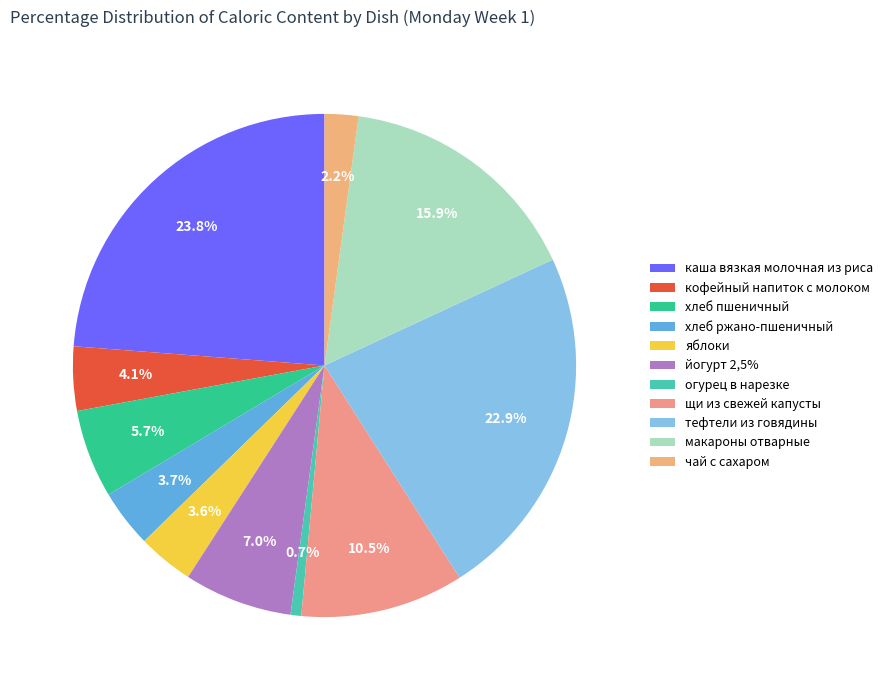

Is it true that кофейный напиток с молоком is 4% of the pie?

True